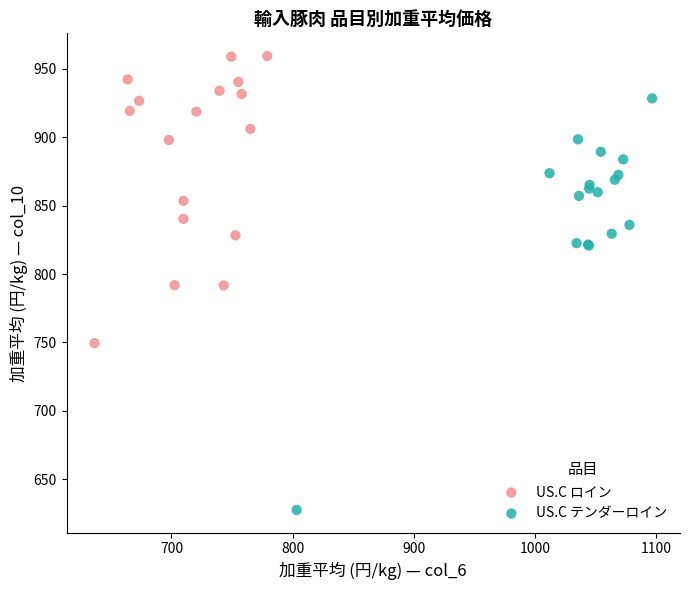

Which series has the widest spread of Y values?

US.C テンダーロイン